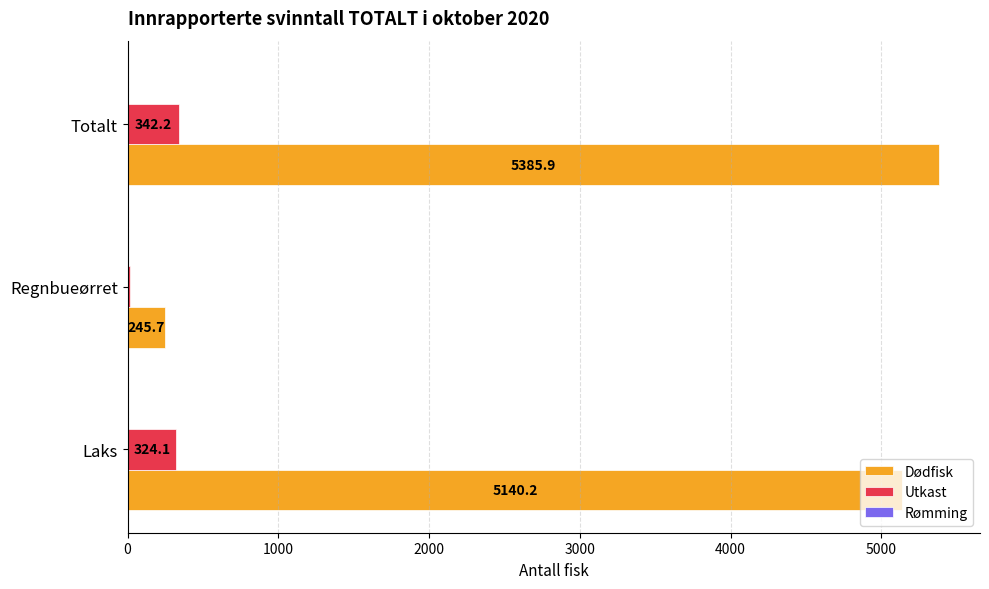

Which series has the largest total across all categories?

Dødfisk